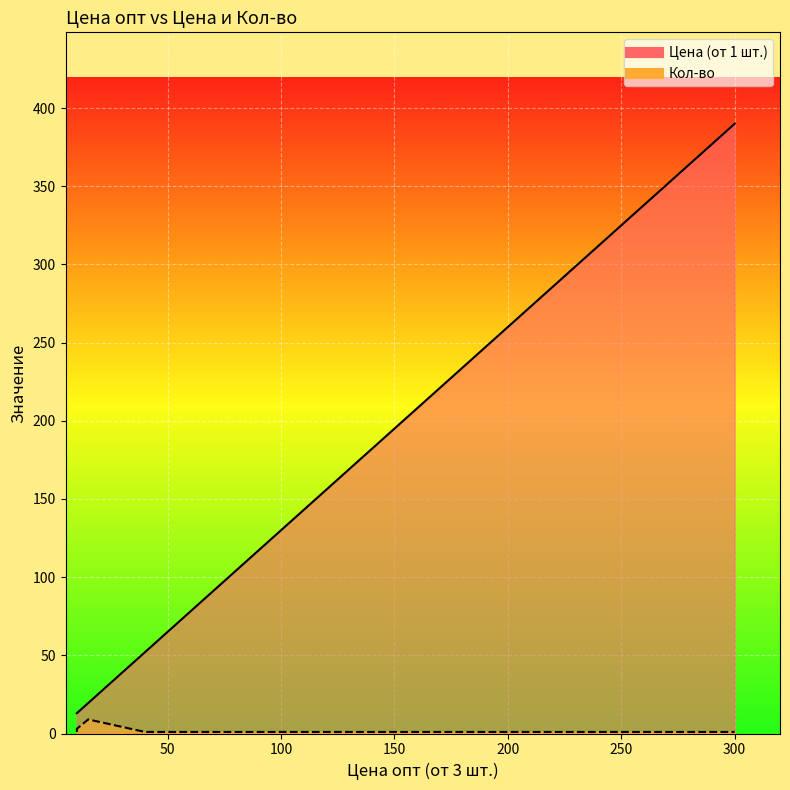

How many data points in Цена (от 1 шт.) are less than 52?

4